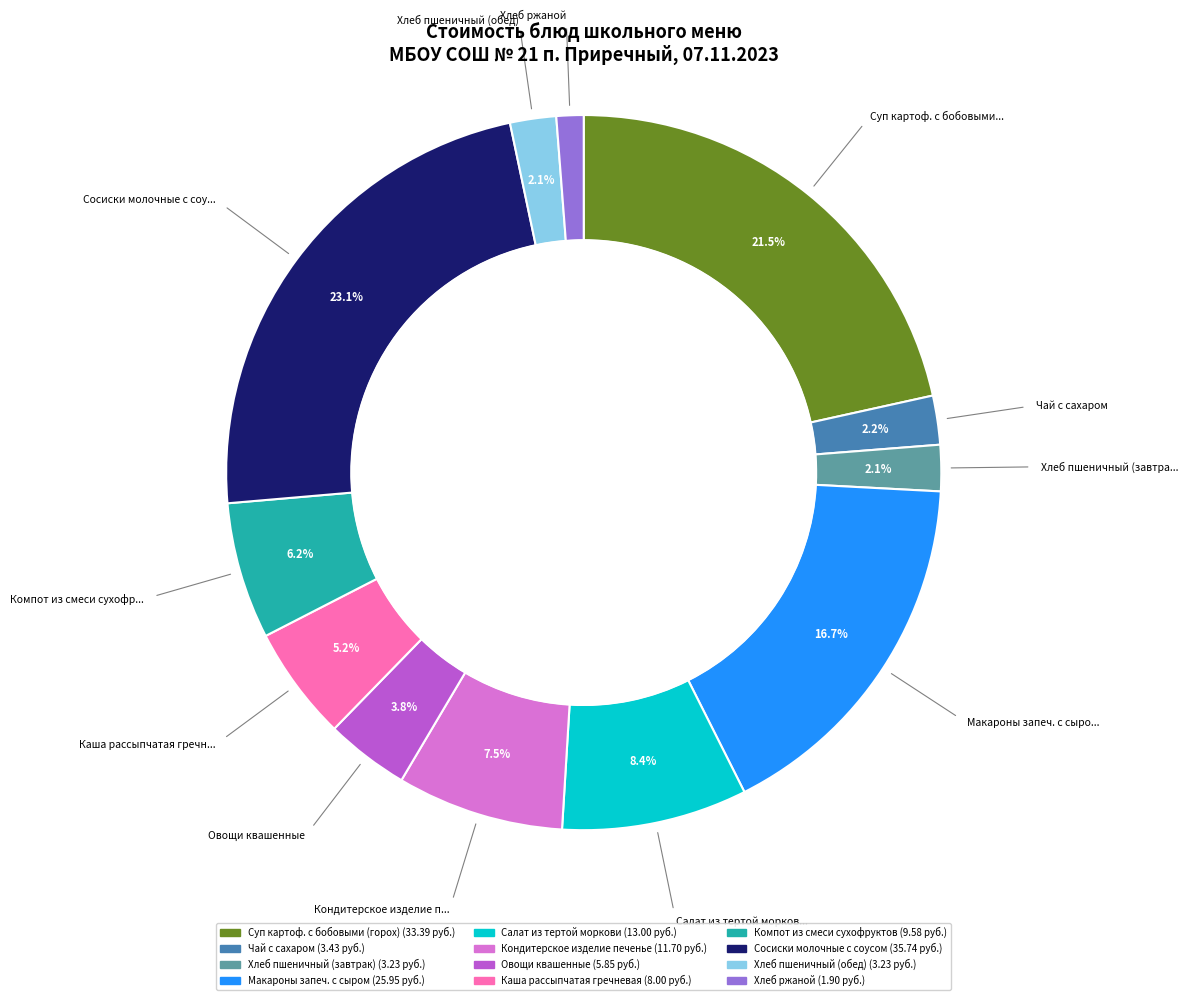

To the nearest percent, what is the difference between the largest and smallest slice percentages?

22%